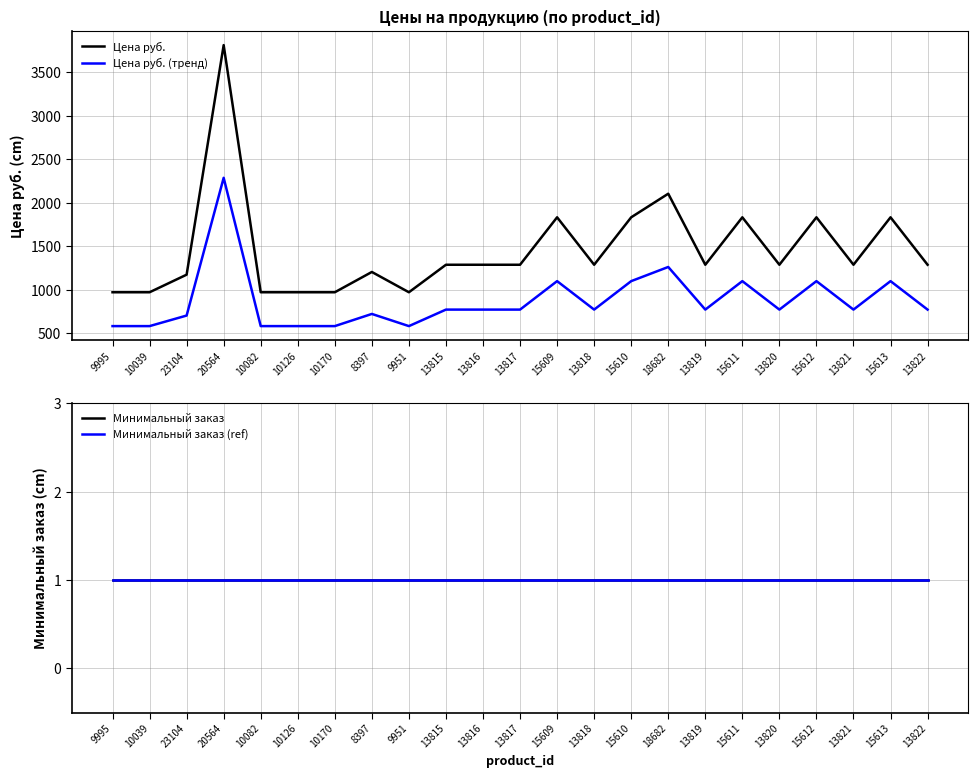

What is the smallest value displayed?

1.0